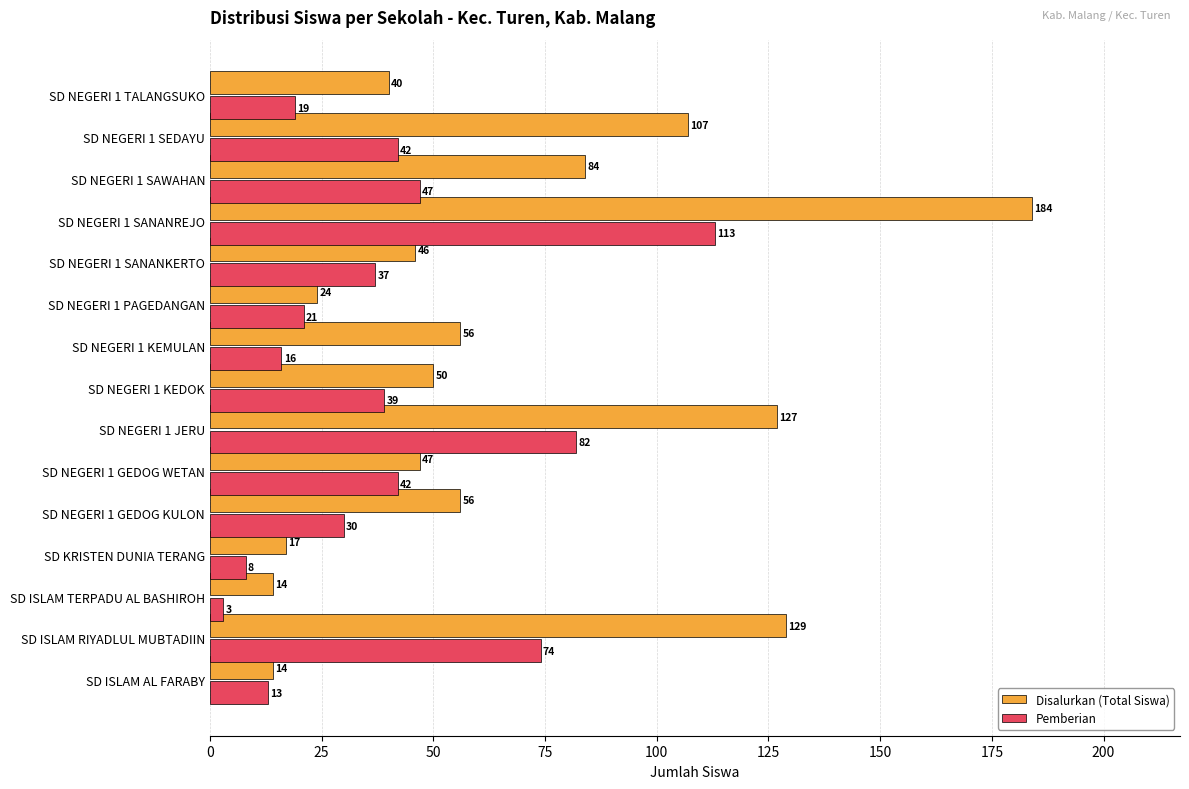

The Pemberian series shows 20 at SD NEGERI 1 GEDOG WETAN. True or false?

False